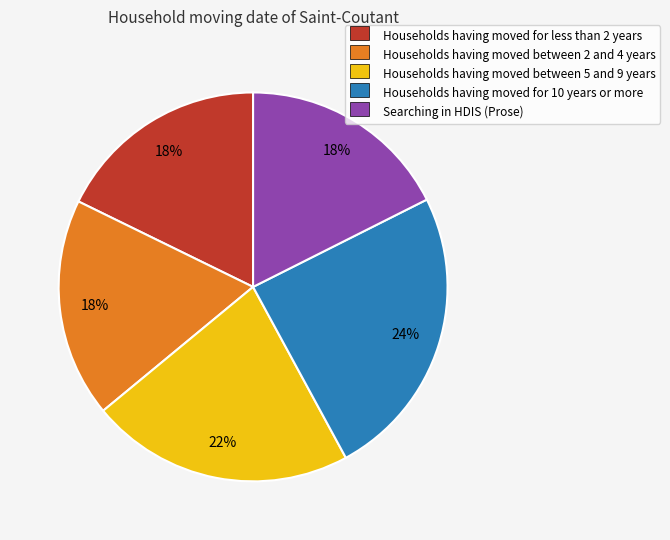

Approximately how many times larger is the value at Households having moved between 5 and 9 years compared to Searching in HDIS (Prose)?

1.2